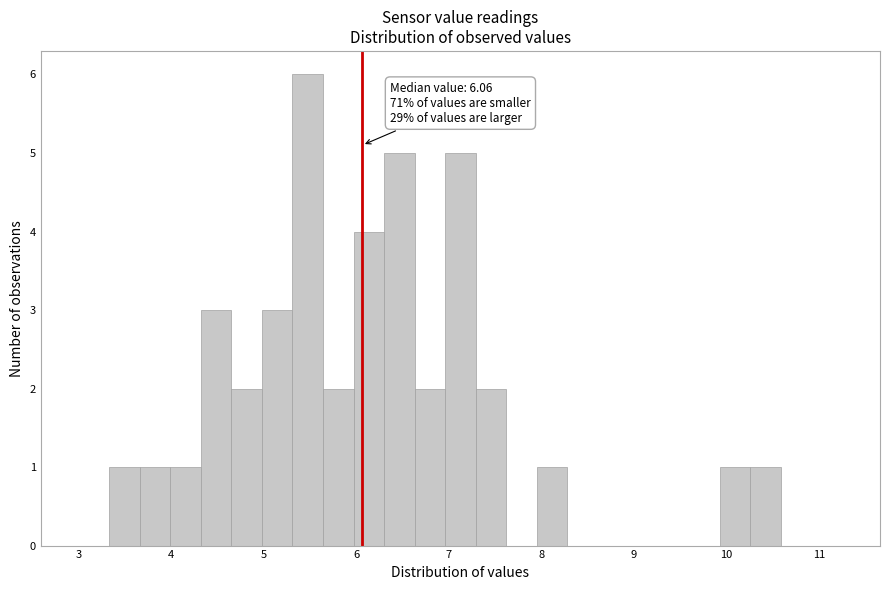

Around what value on the x-axis is the tallest bar? Give the approximate position of its centre, as read against the axis.

5.5